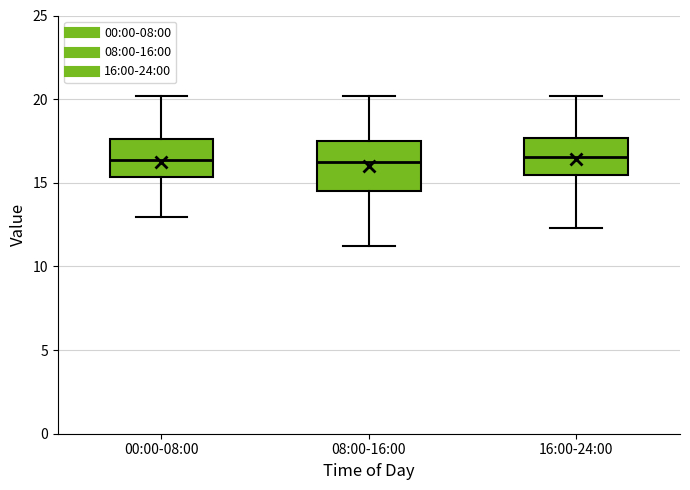

Where is the upper edge of the box for 16:00-24:00 on the y-axis? The values are not printed on the chart, so give them approximately, as read against the axis.

17.5